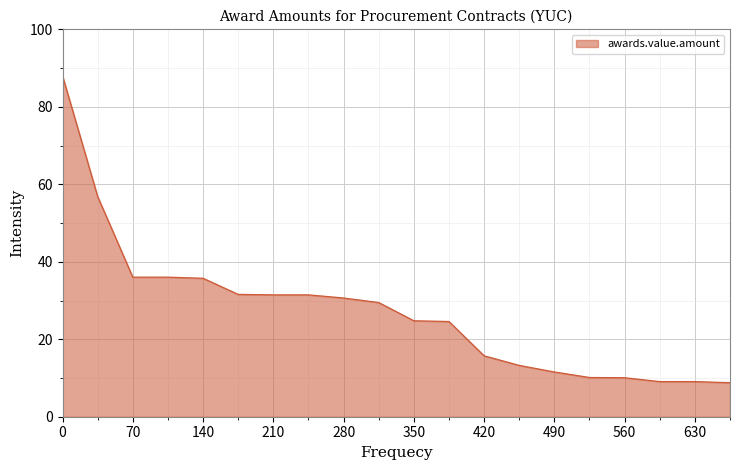

What is the difference between the maximum and minimum values?

79.2